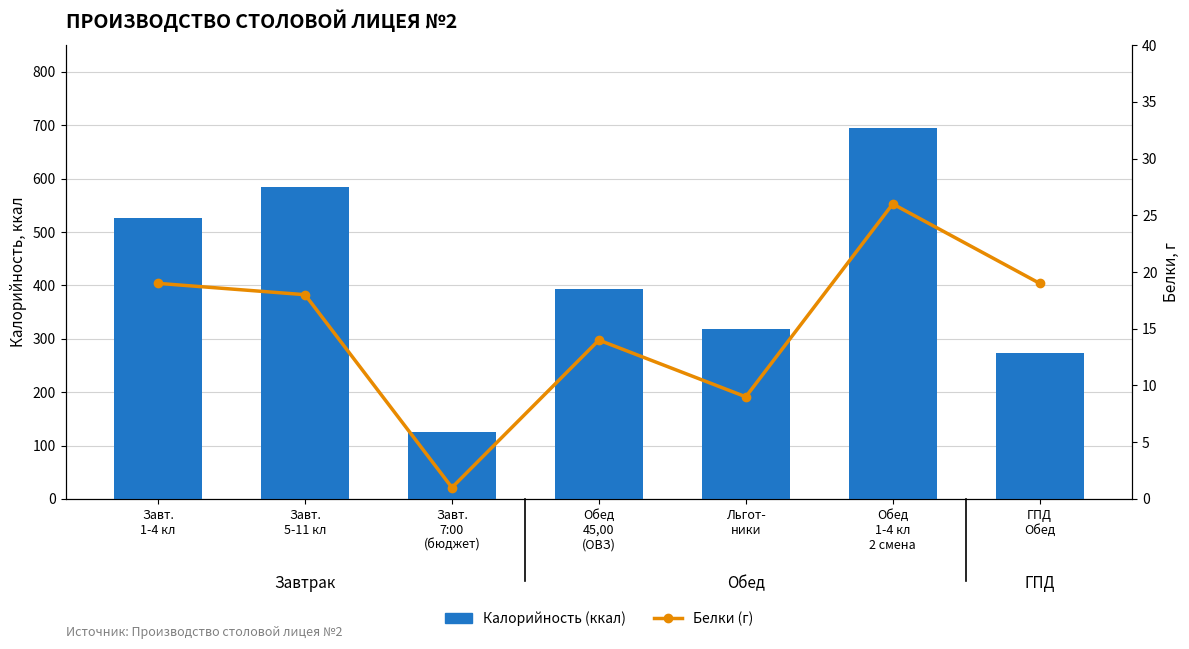

What is the label of the 4th bar from the right?

Обед
45,00
(ОВЗ)